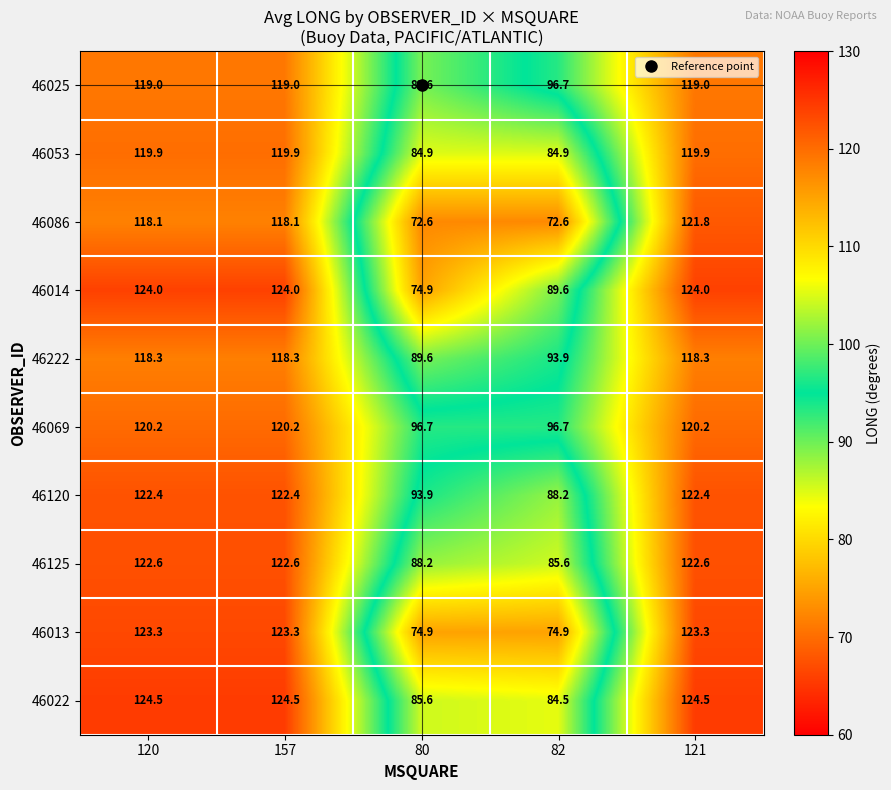

At which label is 46022 closest to 104?

80